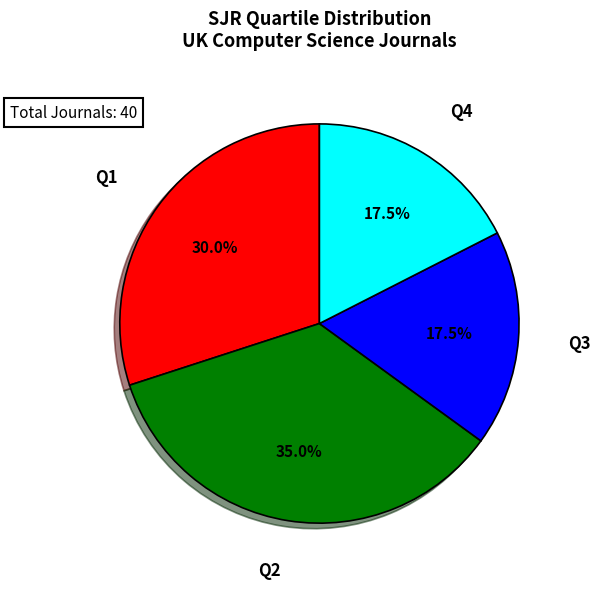

Is there a majority slice in this chart?

No